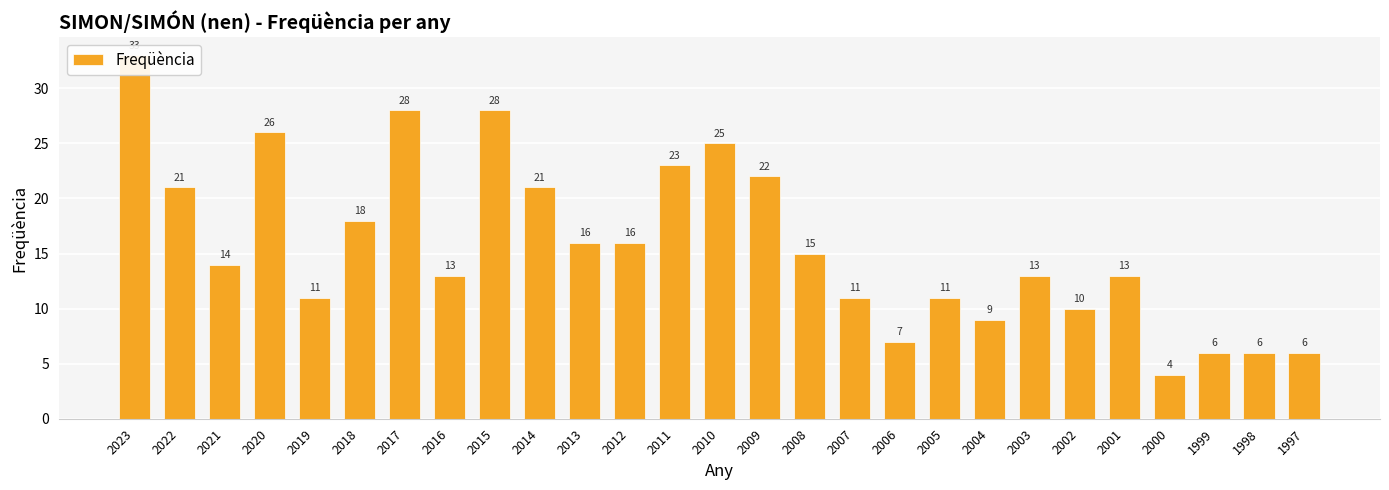

List the labels in order of value, smallest first.

2000, 1999, 1998, 1997, 2006, 2004, 2002, 2019, 2007, 2005, 2016, 2003, 2001, 2021, 2008, 2013, 2012, 2018, 2022, 2014, 2009, 2011, 2010, 2020, 2017, 2015, 2023